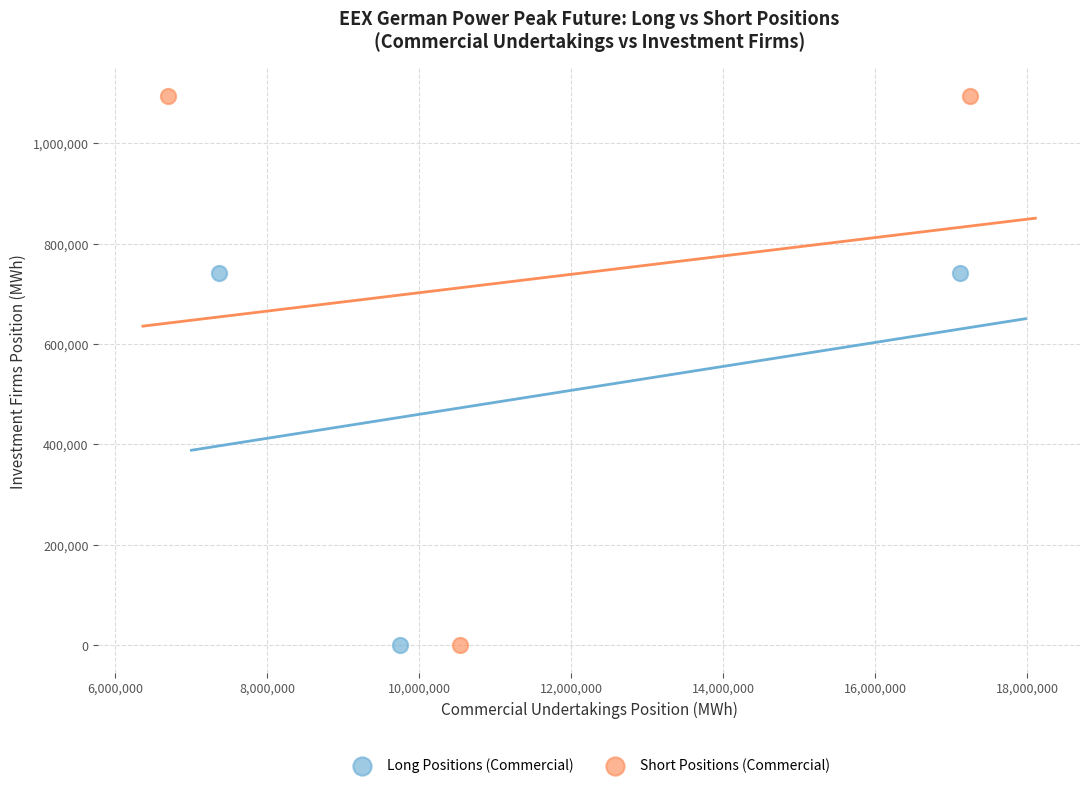

Which series contains the highest Y value?

Short Positions (Commercial)